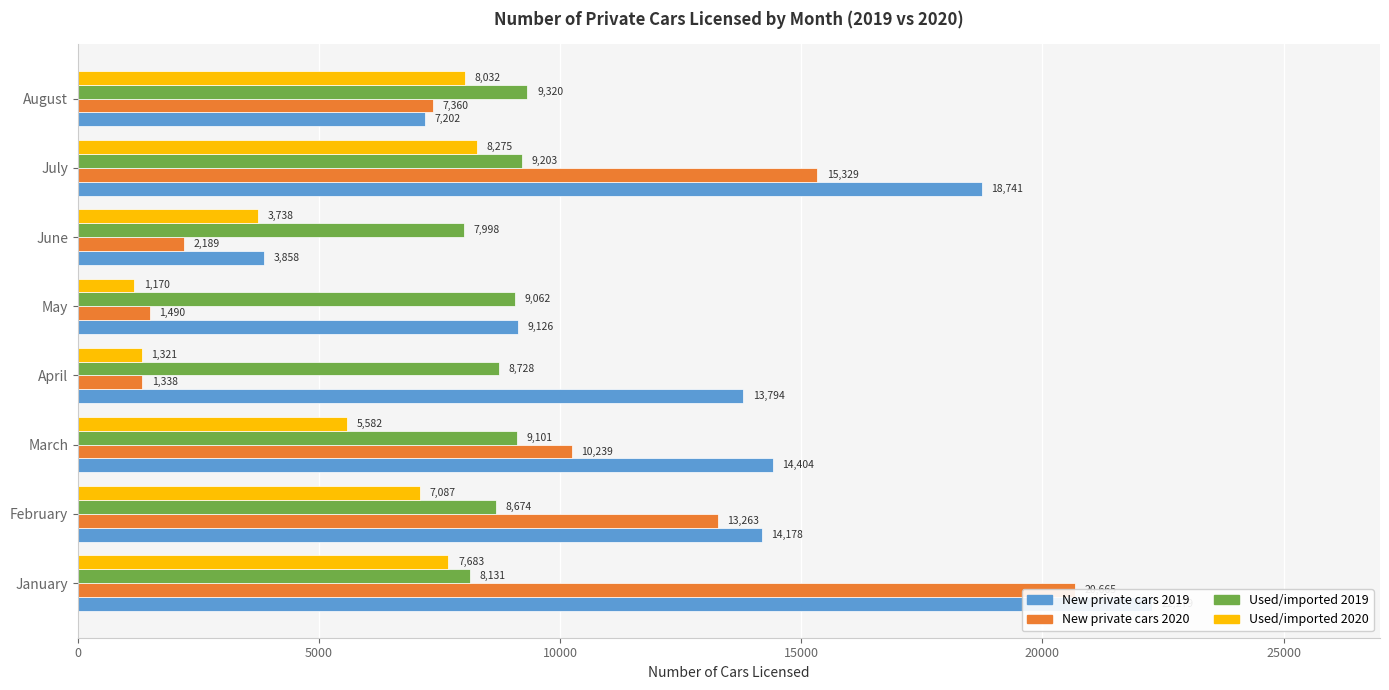

Reading left to right, list all the values displayed in this chart.

New private cars 2019: 22279	14178	14404	13794	9126	3858	18741	7202
New private cars 2020: 20665	13263	10239	1338	1490	2189	15329	7360
Used/imported 2019: 8131	8674	9101	8728	9062	7998	9203	9320
Used/imported 2020: 7683	7087	5582	1321	1170	3738	8275	8032